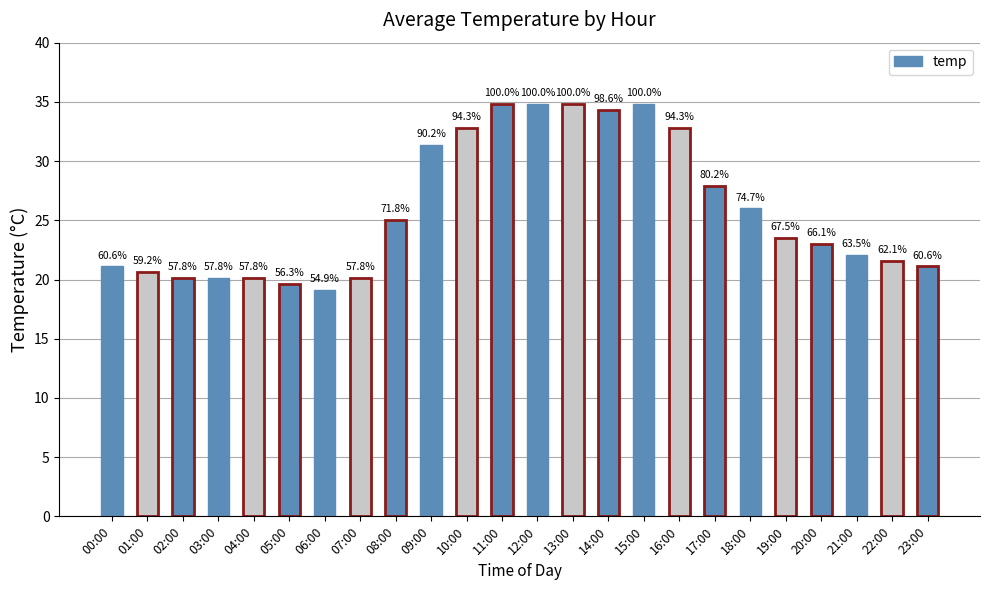

What is the sum of the values at 04:00 and 14:00?

54.4